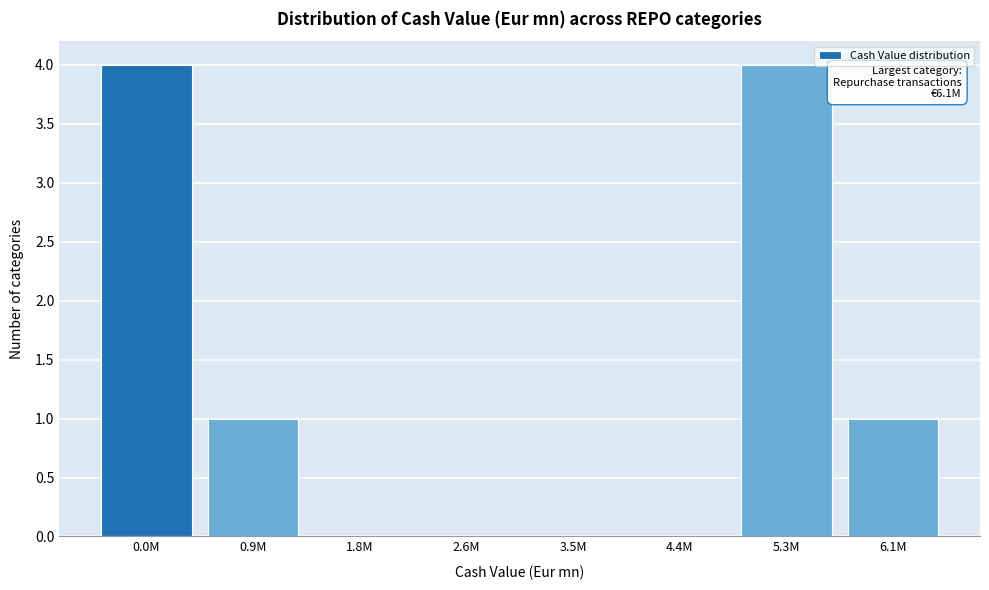

Reading left to right, transcribe all the data shown in this chart.

0.0M=4	0.9M=1	1.8M=0	2.6M=0	3.5M=0	4.4M=0	5.3M=4	6.1M=1